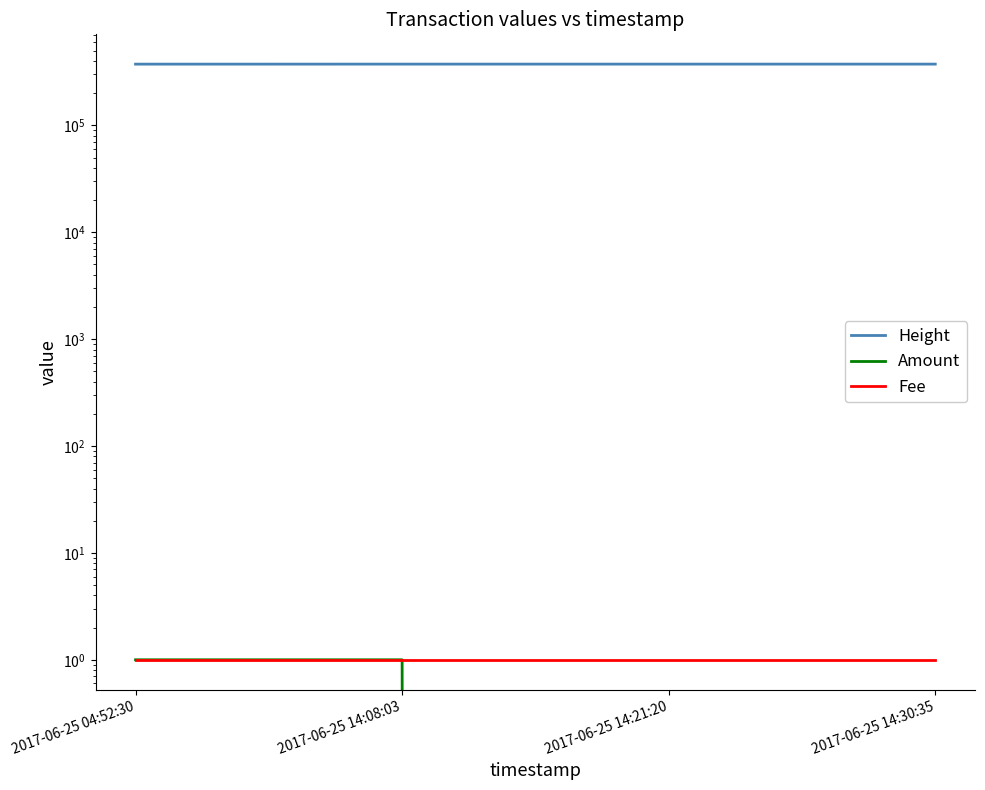

At which category does the chart reach its peak across all series?

2017-06-25 14:30:35